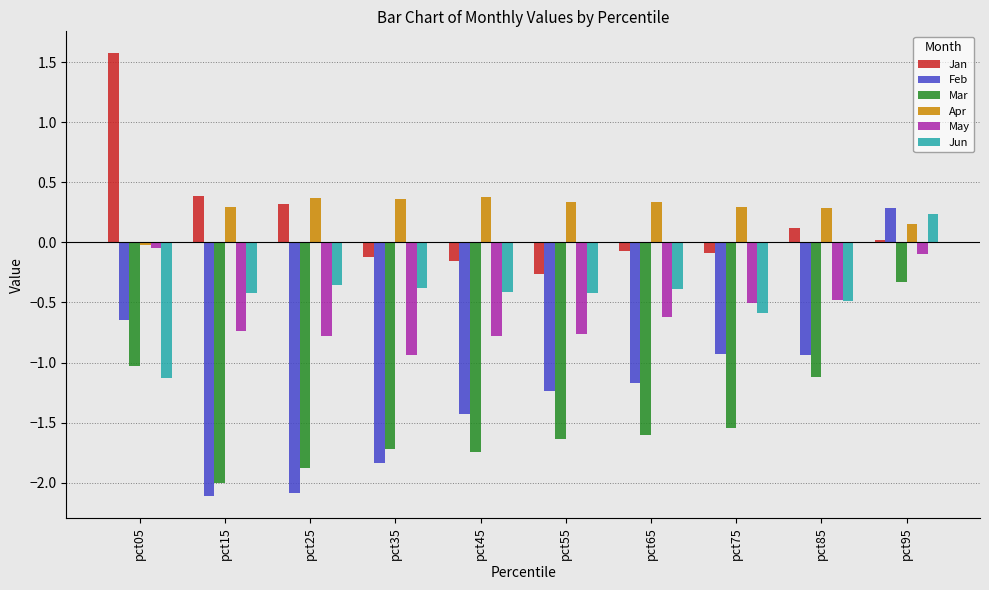

Which series has the widest spread of values?

Feb